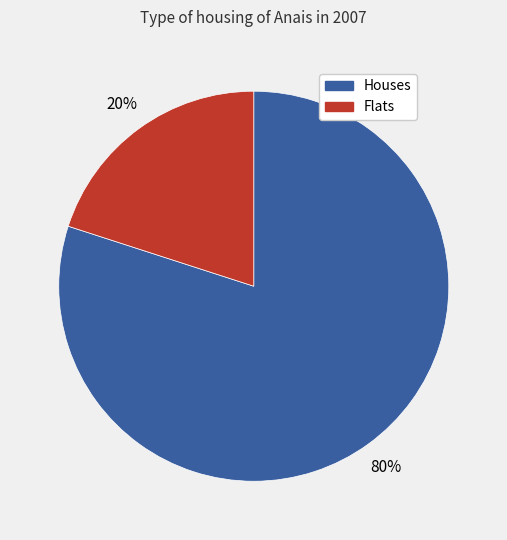

To the nearest percent, what is the difference between the largest and smallest slice percentages?

60%